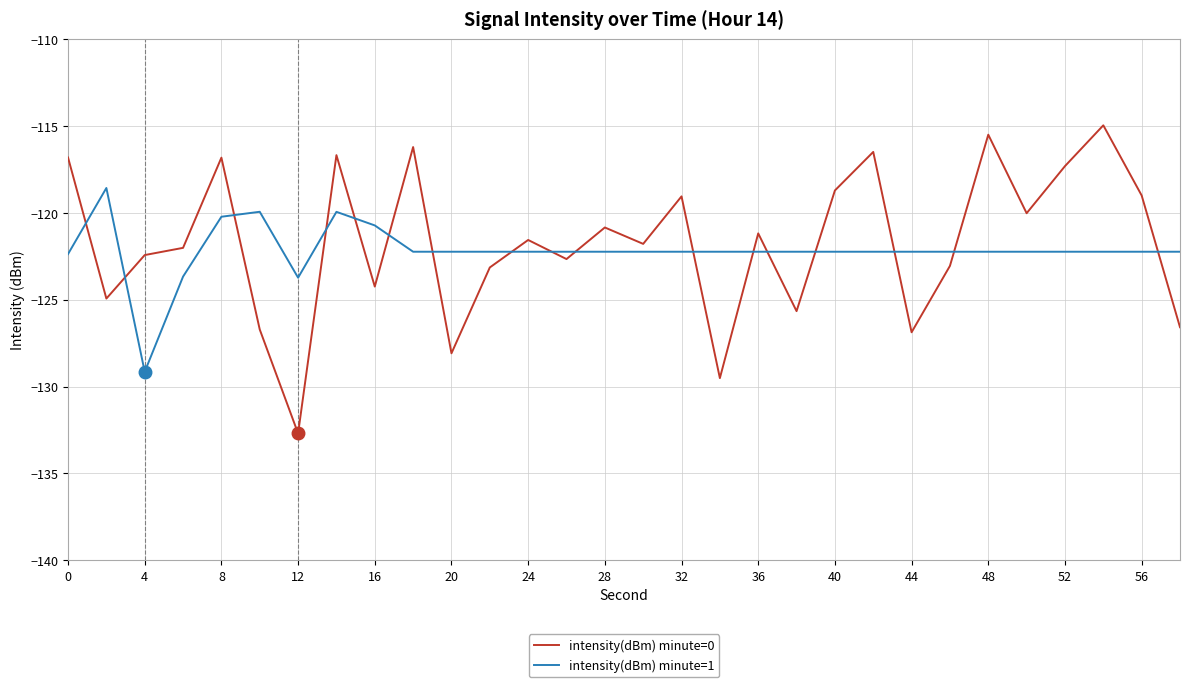

How many intersections are there between intensity(dBm) minute=0 and intensity(dBm) minute=1?

17